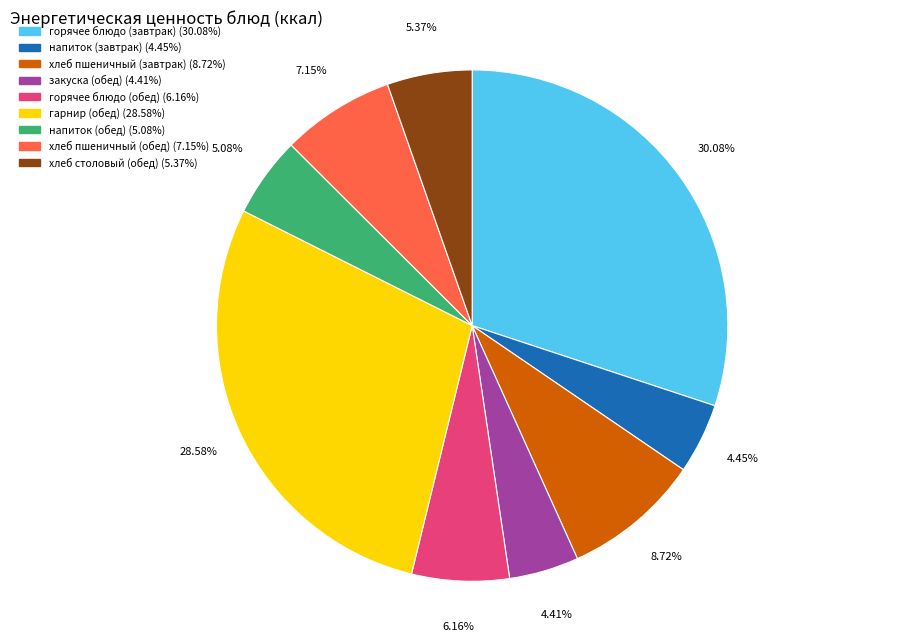

Which category has the biggest portion of the pie?

горячее блюдо (завтрак)